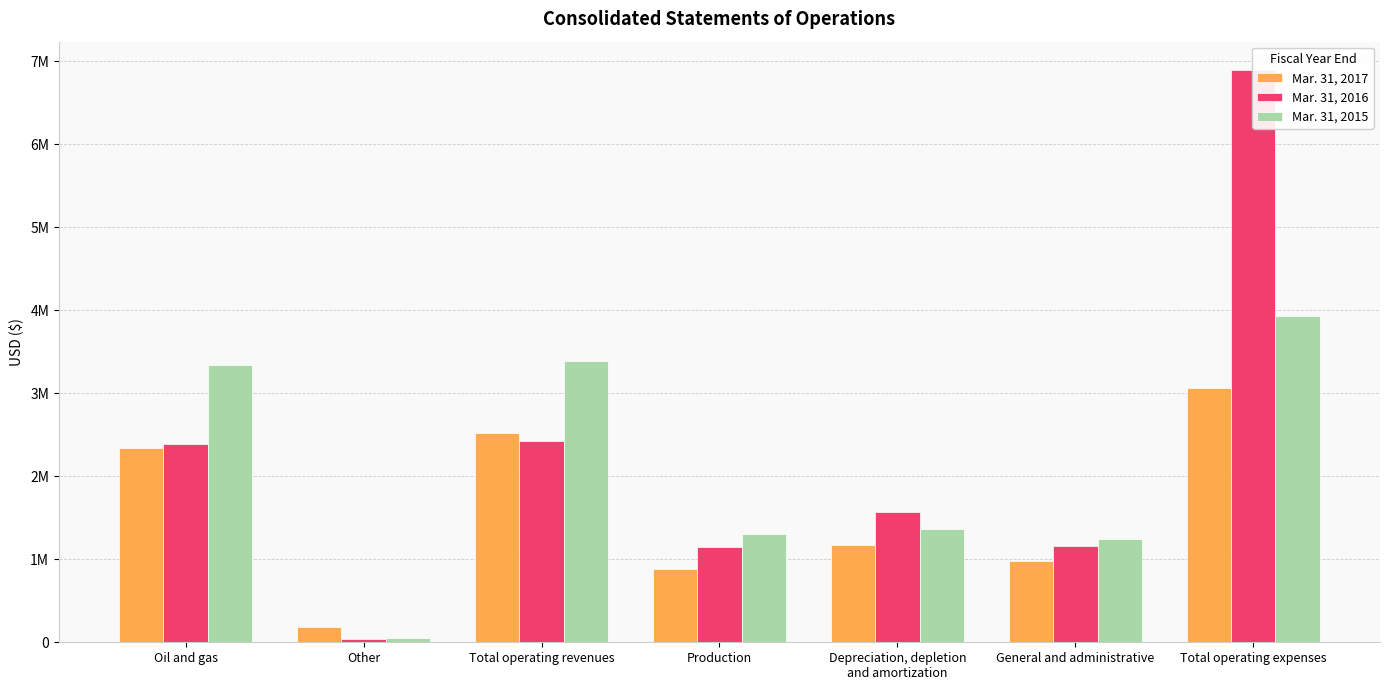

What is the difference between the Mar. 31, 2016 values at Oil and gas and Total operating revenues?

37842